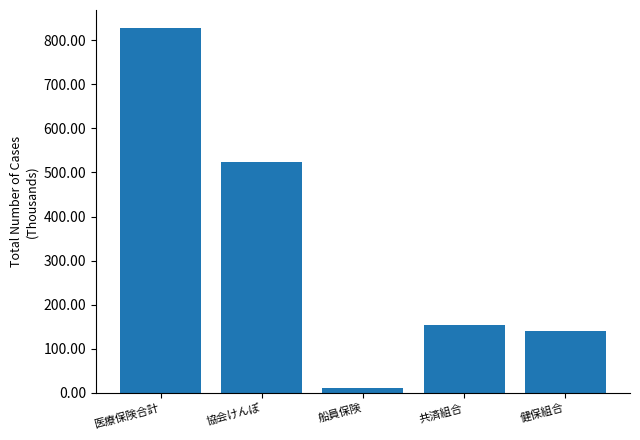

What is the sum of all values?

1654.4